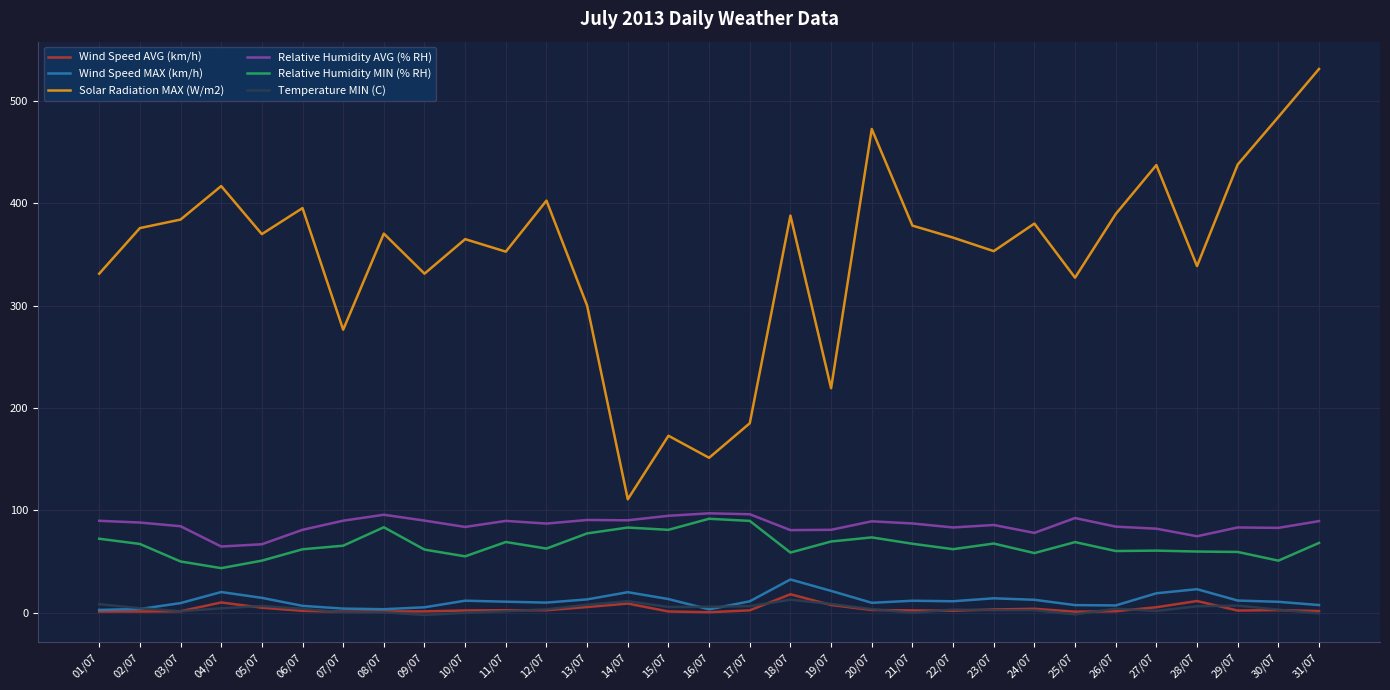

What is the lowest value of the Temperature MIN (C) series?

-2.0